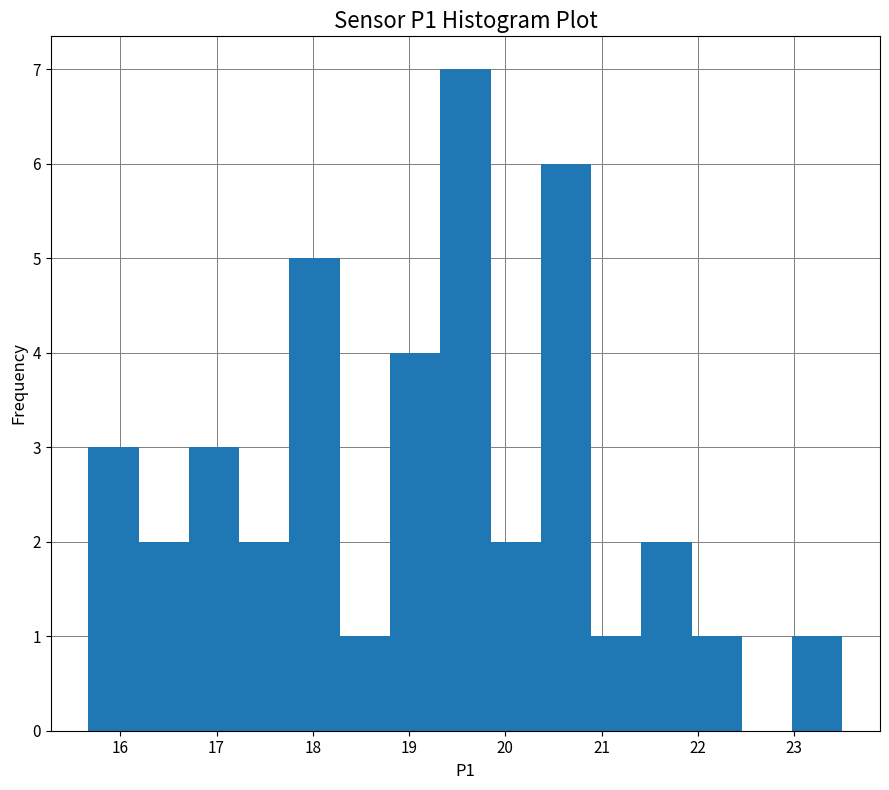

Reading left to right, list every bar in this chart as the range it spans on the x-axis followed by its height. Neither the bar edges nor the heights are printed on the chart, so give them approximately, as read against the axes.

15.7 to 16.2: 3
16.2 to 16.7: 2
16.7 to 17.2: 3
17.2 to 17.8: 2
17.8 to 18.3: 5
18.3 to 18.8: 1
18.8 to 19.3: 4
19.3 to 19.8: 7
19.8 to 20.4: 2
20.4 to 20.9: 6
20.9 to 21.4: 1
21.4 to 21.9: 2
21.9 to 22.5: 1
22.5 to 23.0: 0
23.0 to 23.5: 1